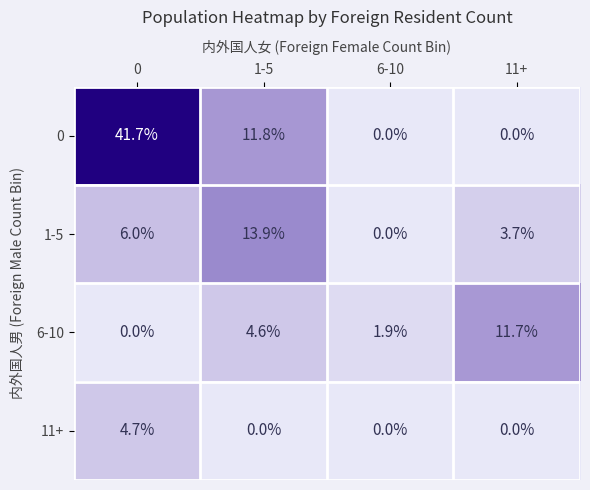

Which series has the largest range (max minus min)?

0